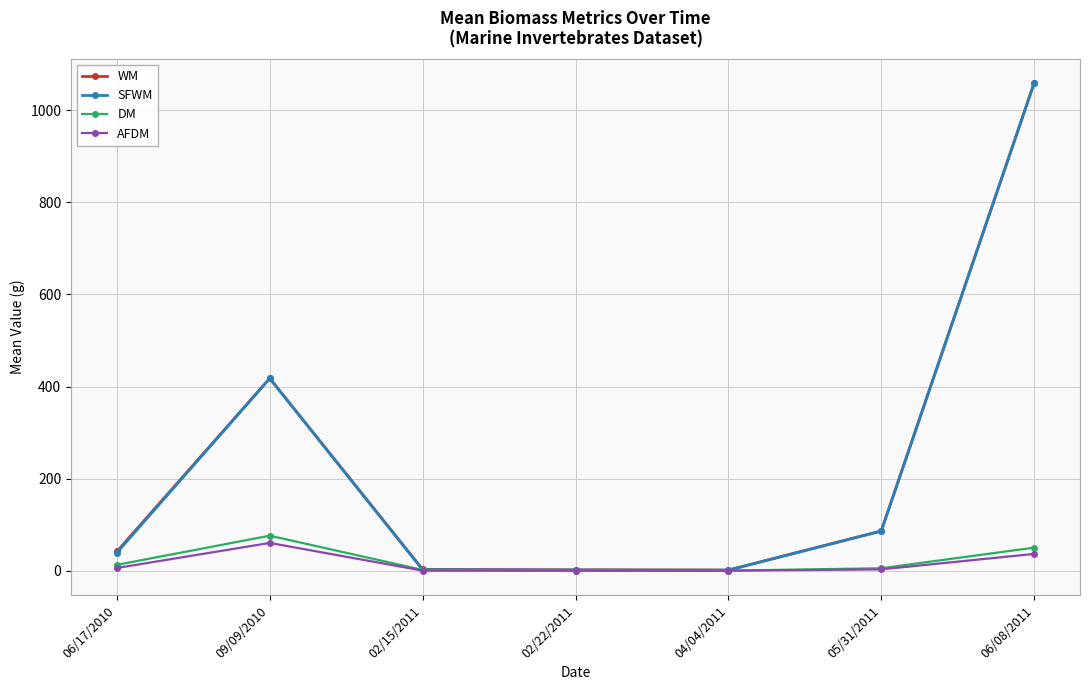

What position from the right is 06/17/2010?

7